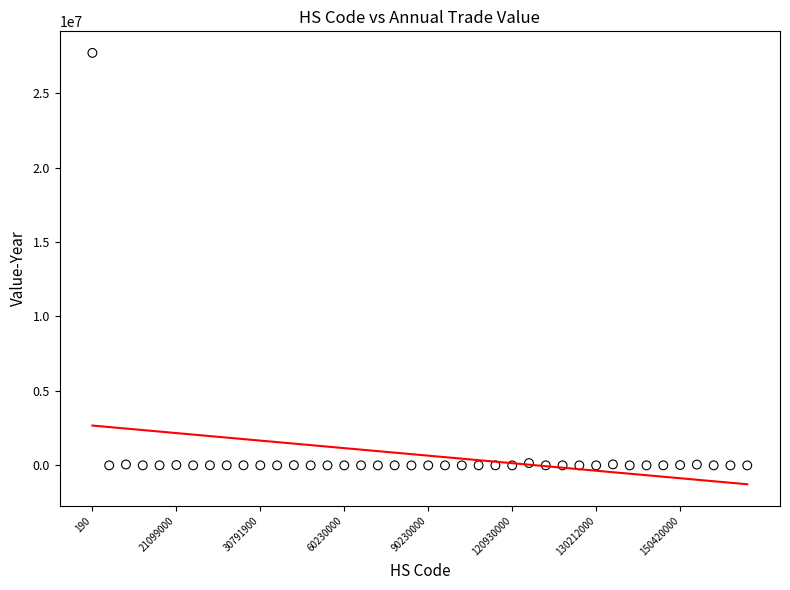

What is the range of Y values (max minus min)?

27702701